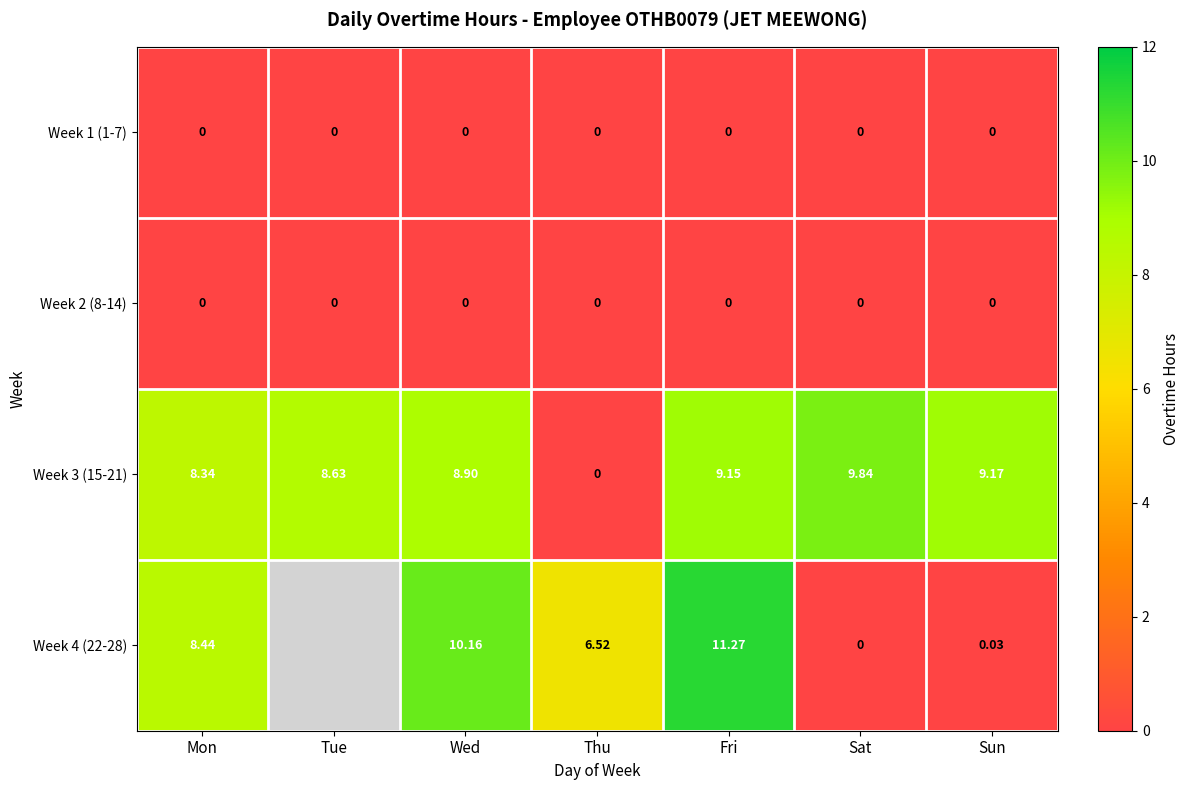

What is the highest value of the Week 3 (15-21) series?

9.8